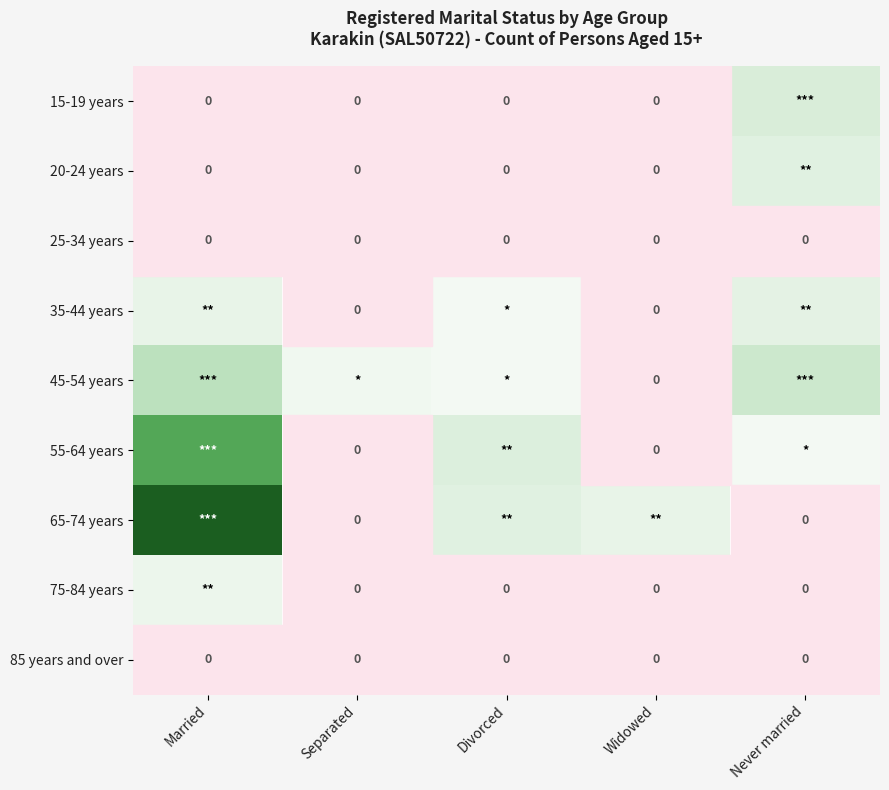

At how many categories does at least one series exceed 32?

1